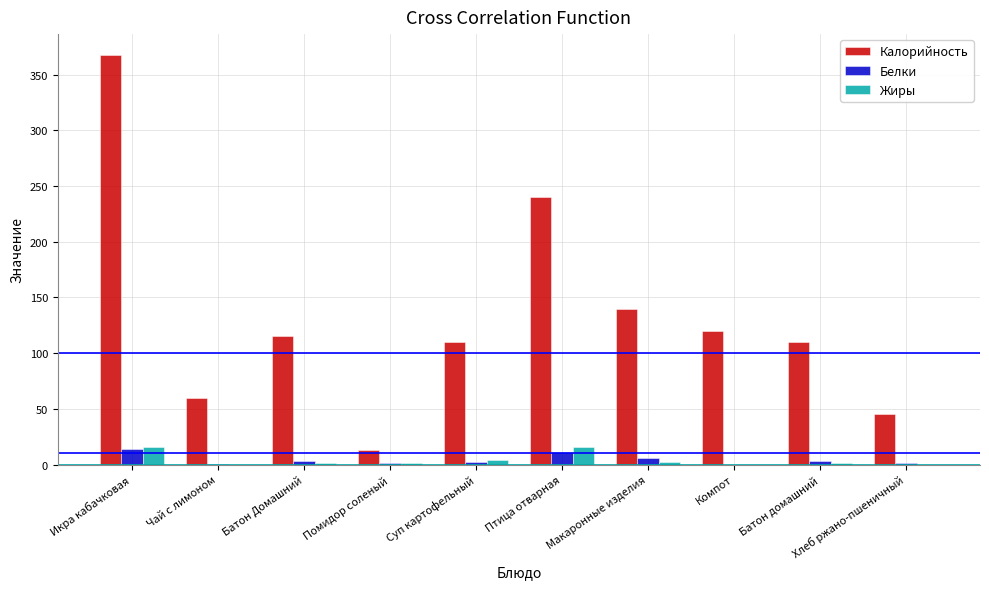

What is the maximum value for Жиры?

16.0